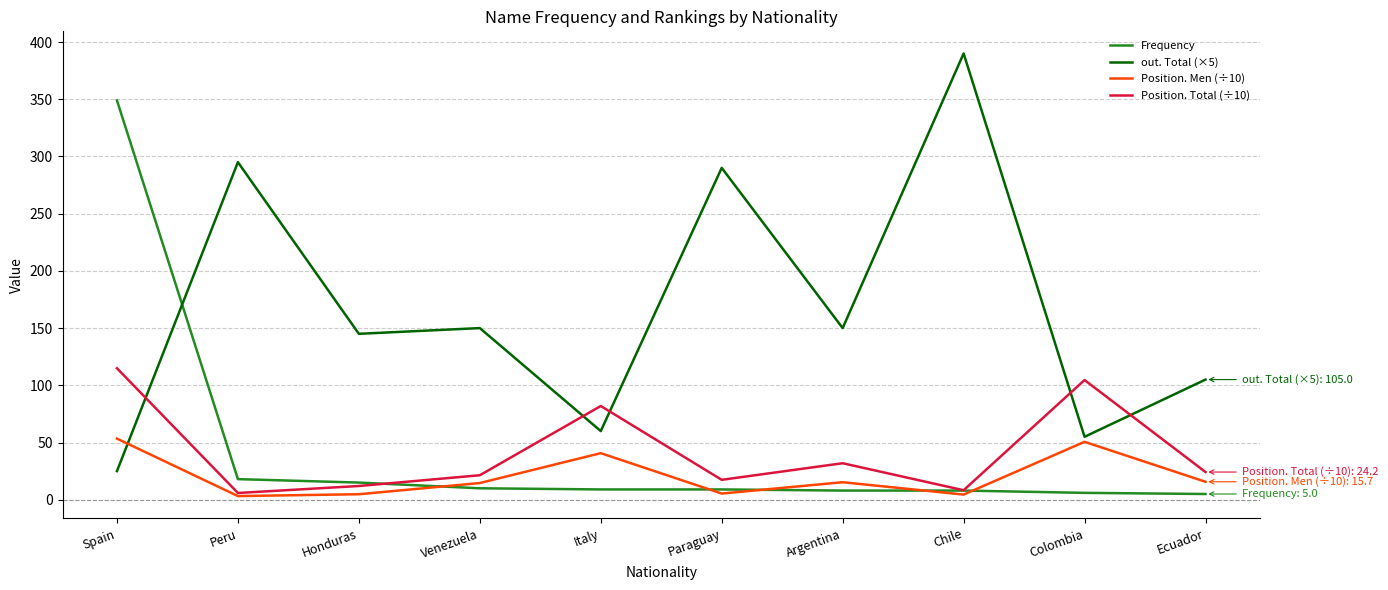

At how many categories does at least one series exceed 316?

2